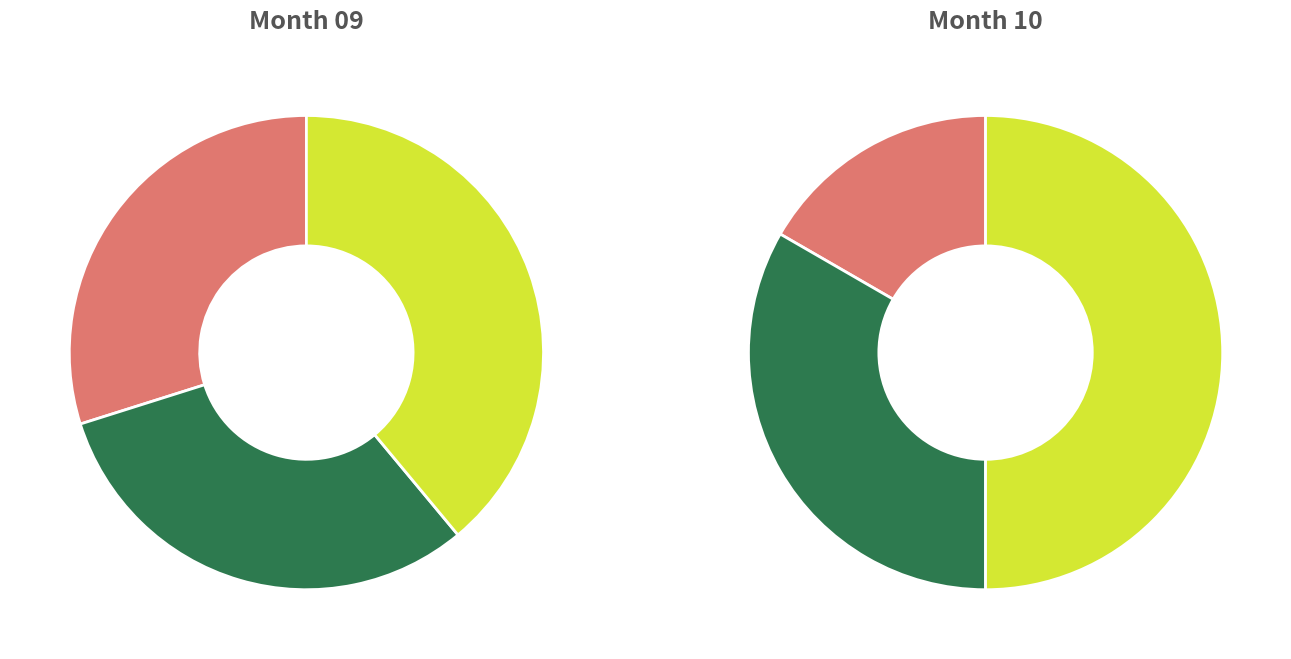

How many segments does this pie chart have?

3